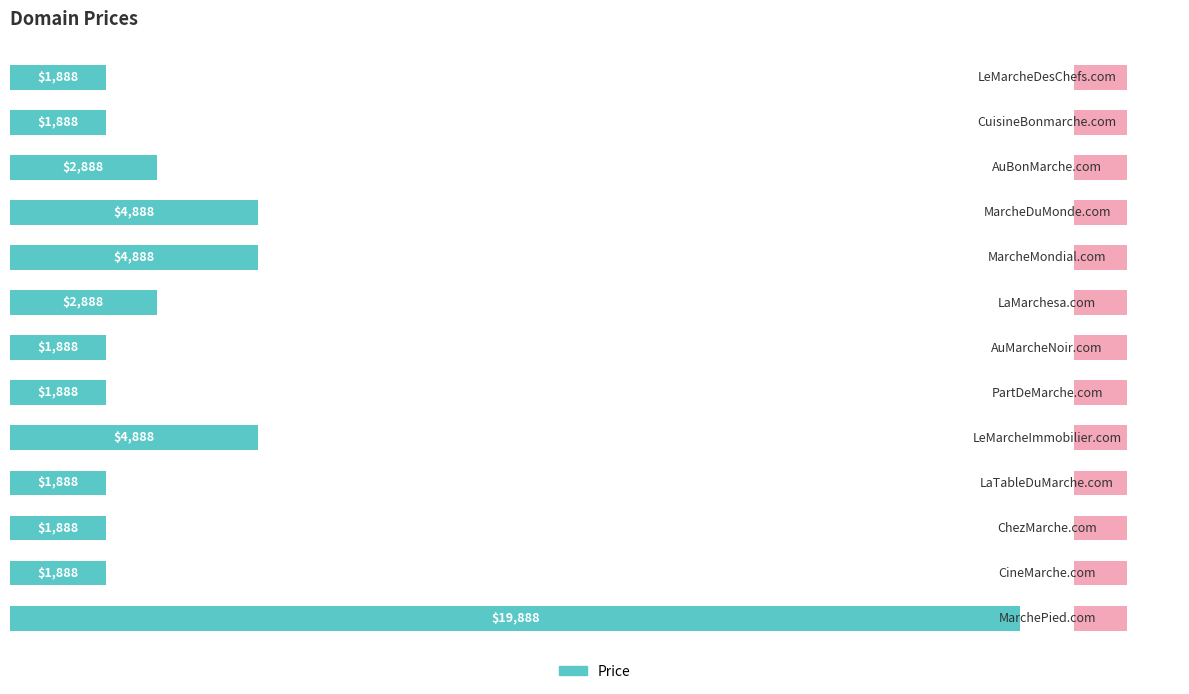

True or false: the data shows 45.5 at 0.

False